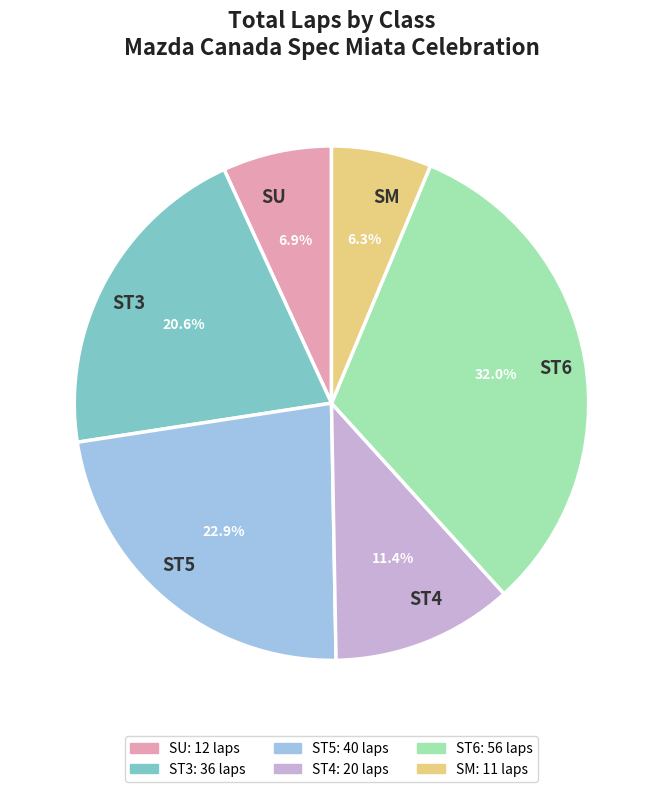

How many slices are in this pie chart?

6